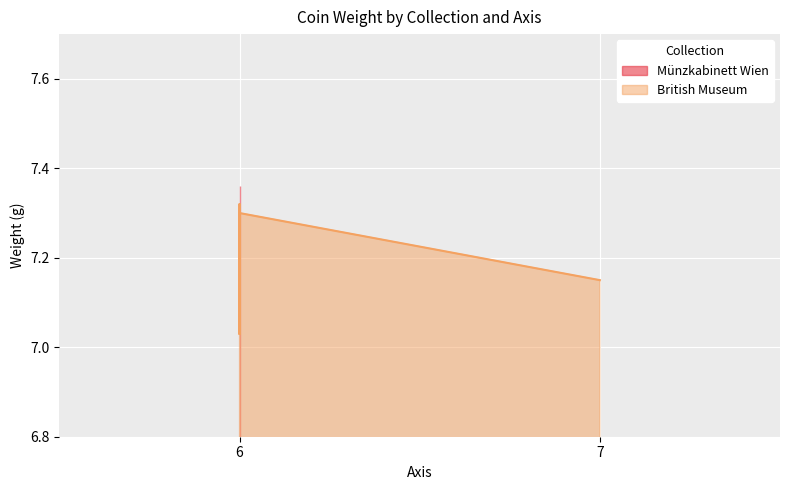

Does the chart display data point markers on the line(s)?

No